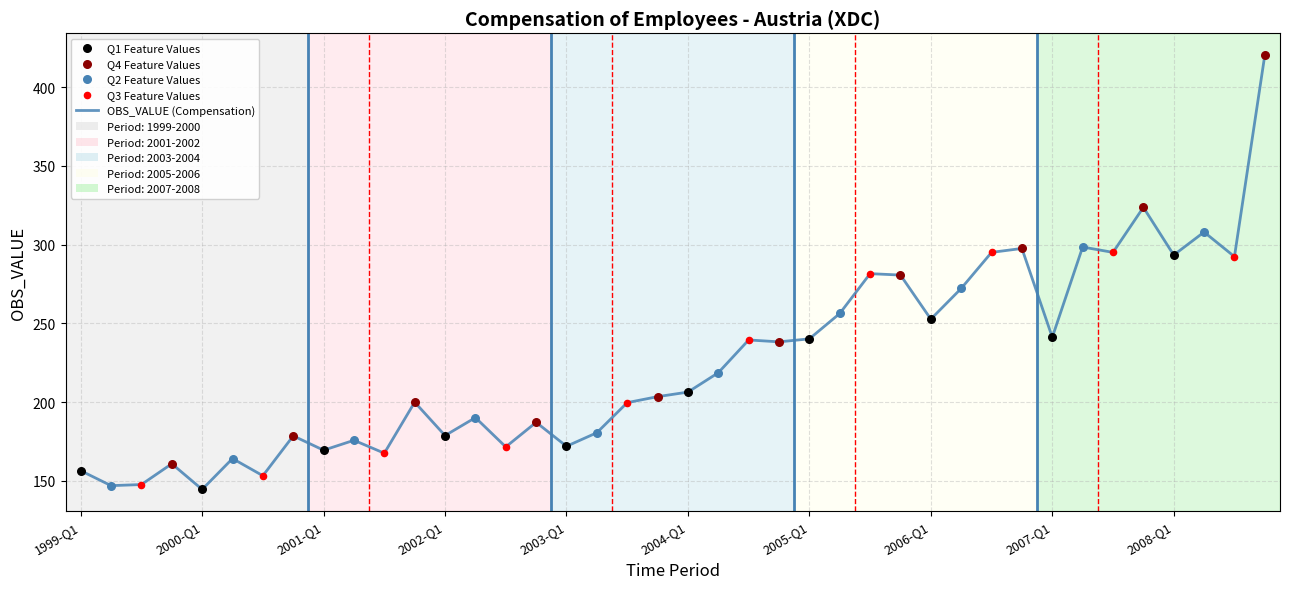

What is the difference between the maximum and minimum values?

275.8